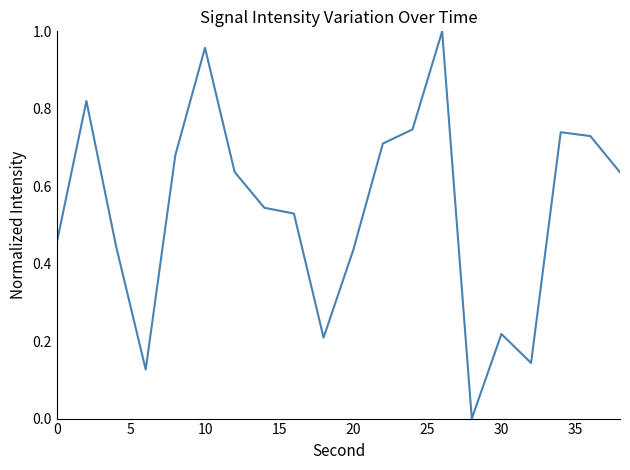

How many lines are shown in the chart?

1